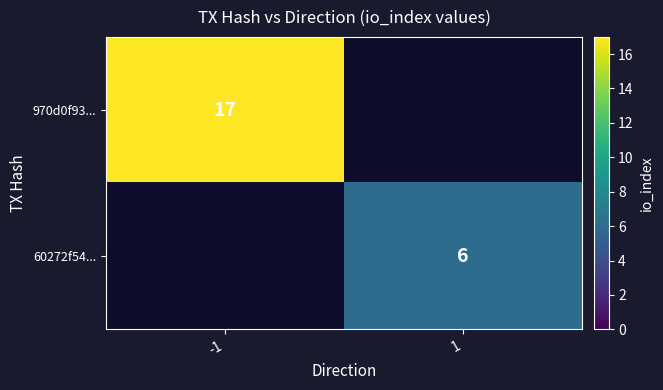

True or false: 970d0f93... has a value of 17 at -1.

True